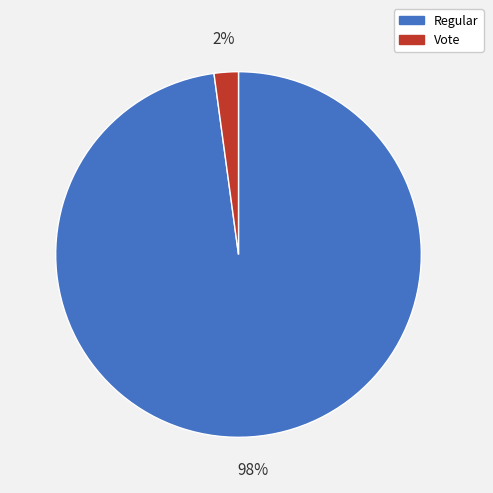

Is there a majority slice in this chart?

Yes